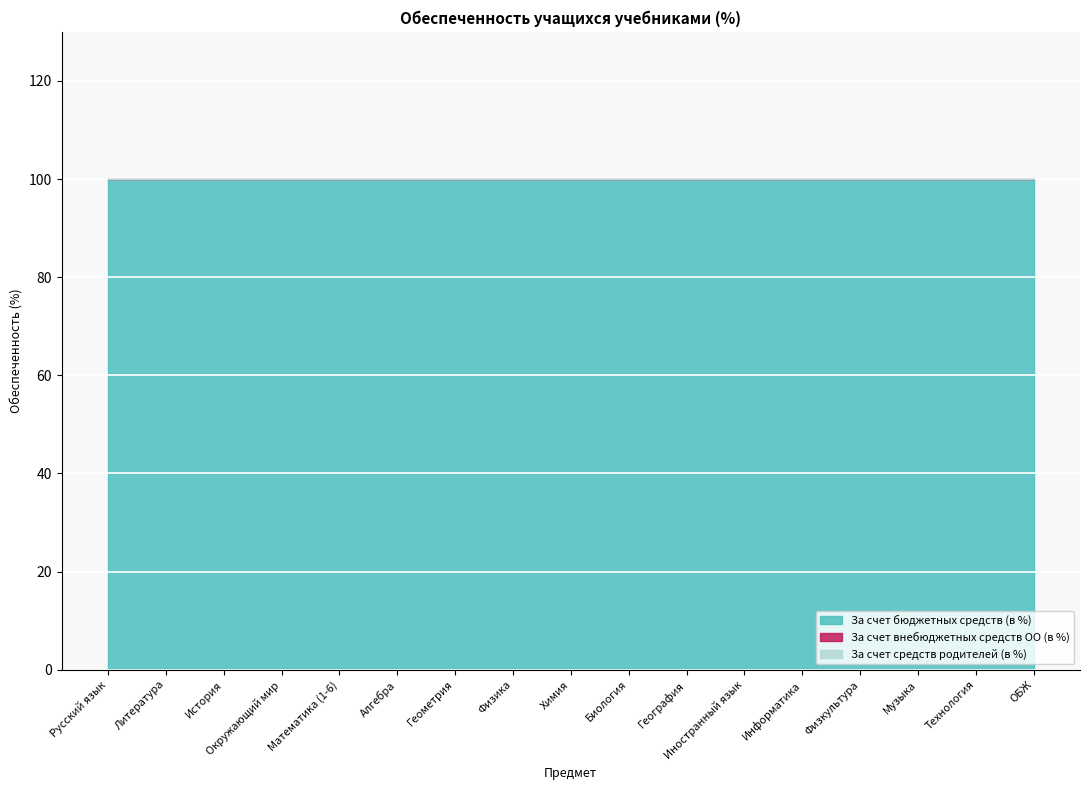

What position from the left is Информатика?

13